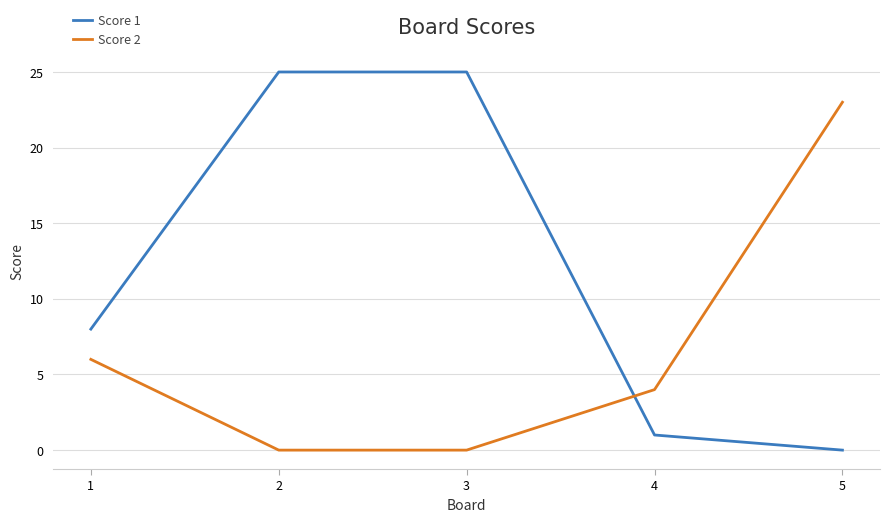

At 3, list the series in order from smallest to largest.

Score 2, Score 1